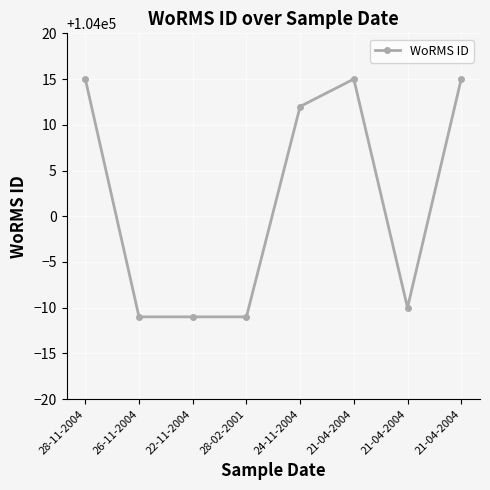

Is this an area chart (filled region under the line)?

No